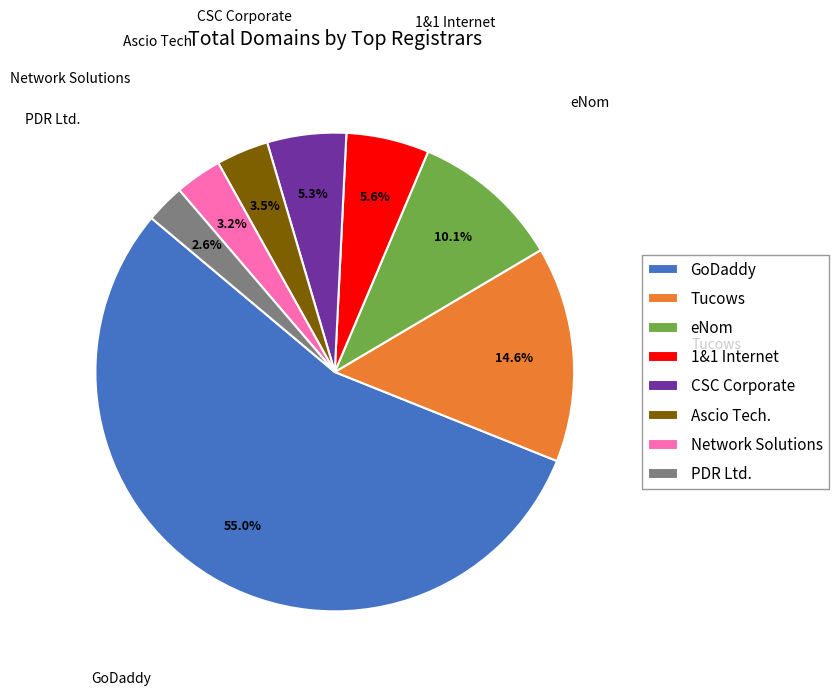

Is the sum of CSC Corporate and Network Solutions greater than half?

No